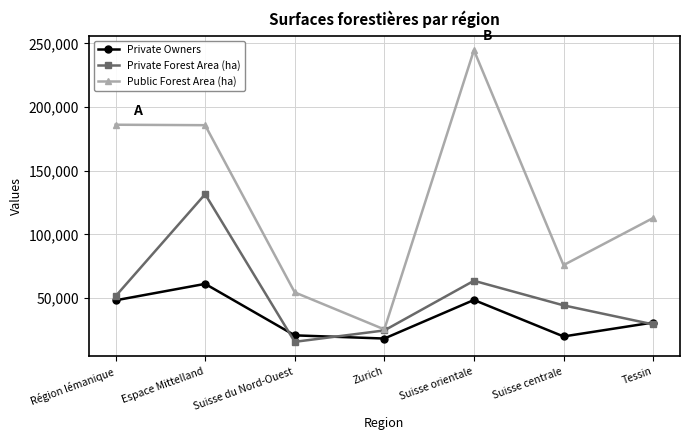

What are all the series names shown in the legend?

Private Owners, Private Forest Area (ha), Public Forest Area (ha)